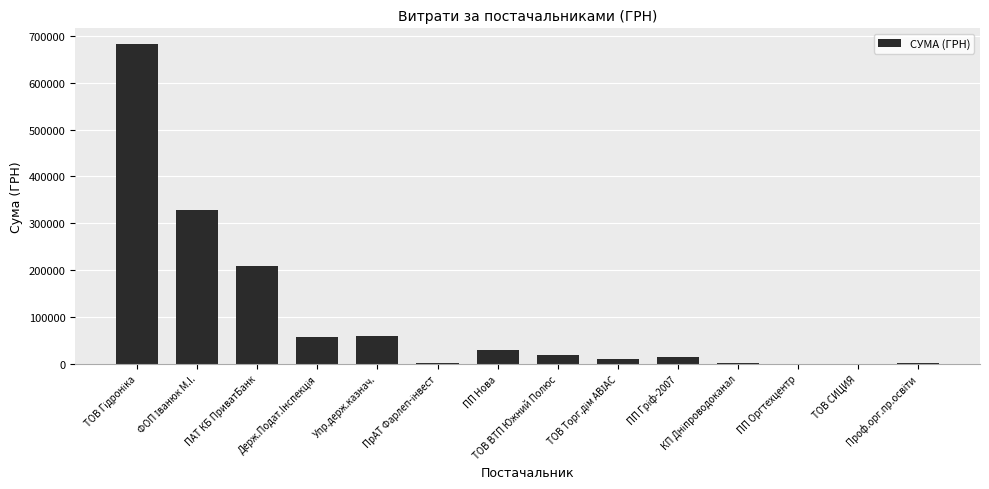

What is the greatest value displayed?

682025.2